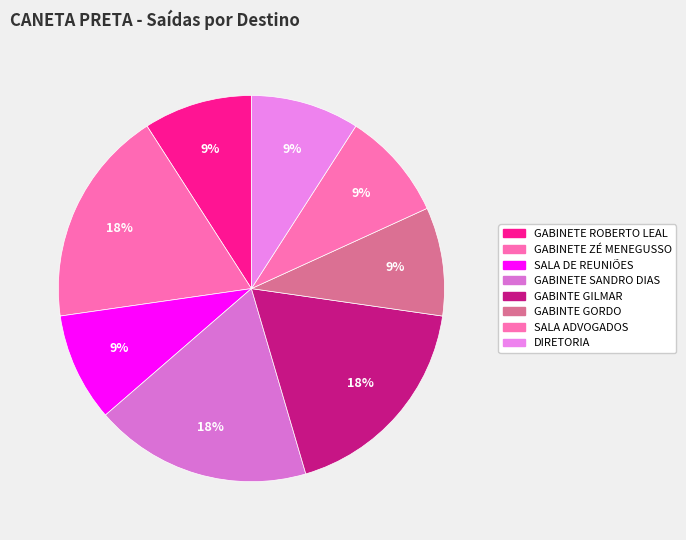

Which has a higher value, GABINTE GORDO or GABINETE ZÉ MENEGUSSO?

GABINETE ZÉ MENEGUSSO